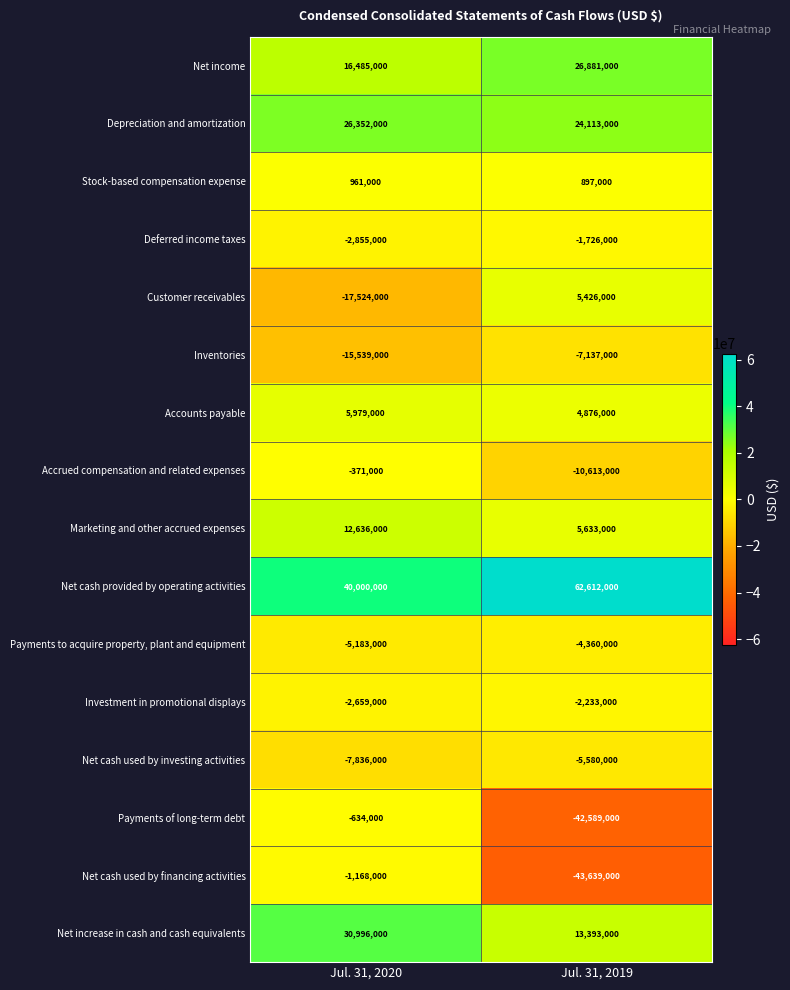

At which label is Accrued compensation and related expenses closest to -5492000?

Jul. 31, 2020